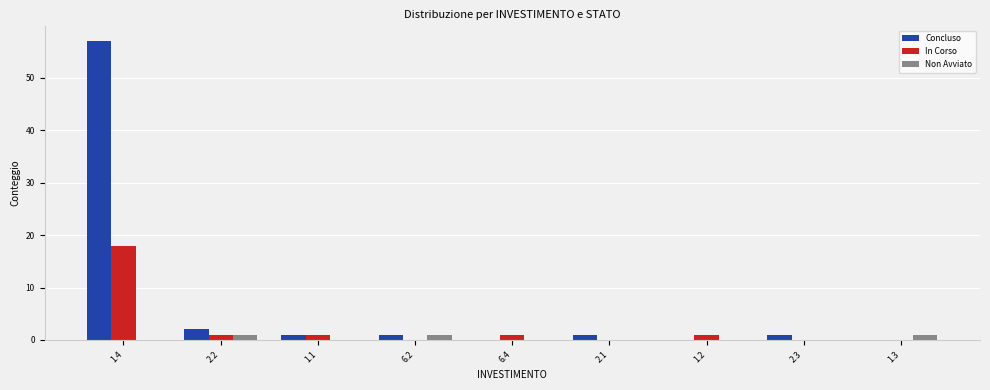

Reading left to right, transcribe all the data shown in this chart.

Concluso: 1.4=57	2.2=2	1.1=1	6.2=1	6.4=0	2.1=1	1.2=0	2.3=1	1.3=0
In Corso: 1.4=18	2.2=1	1.1=1	6.2=0	6.4=1	2.1=0	1.2=1	2.3=0	1.3=0
Non Avviato: 1.4=0	2.2=1	1.1=0	6.2=1	6.4=0	2.1=0	1.2=0	2.3=0	1.3=1